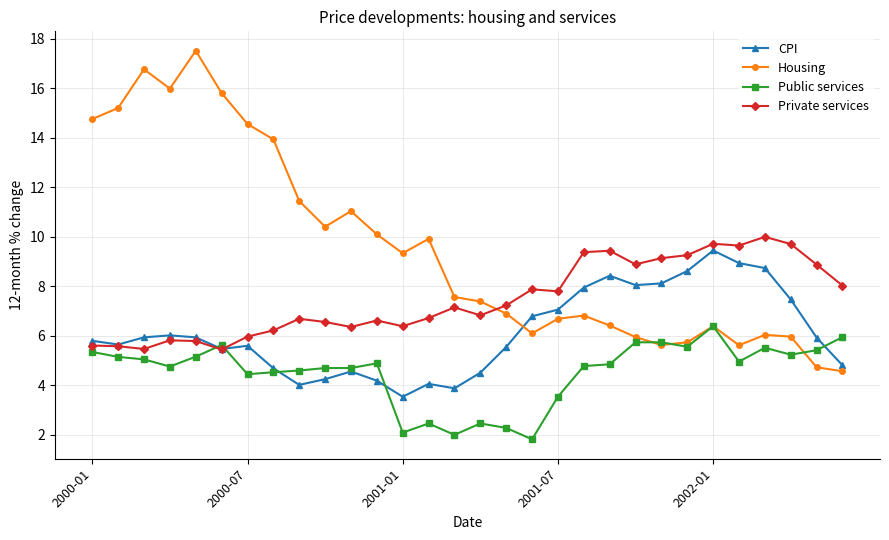

Which series has the largest total across all categories?

Housing